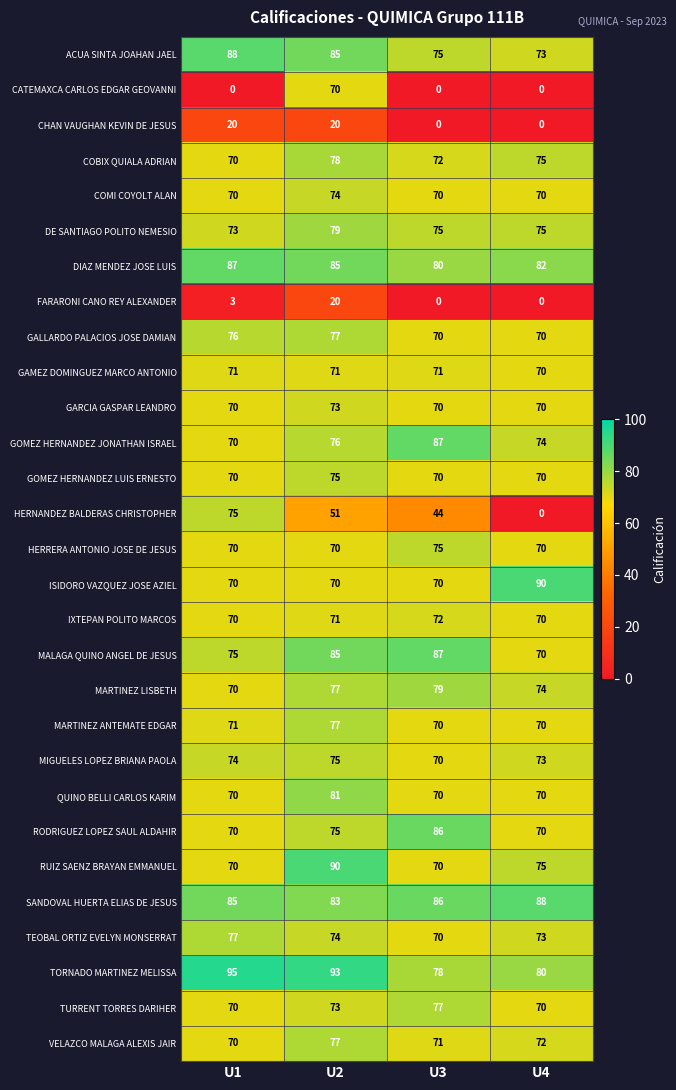

What is the total value across all series at U2?

2105